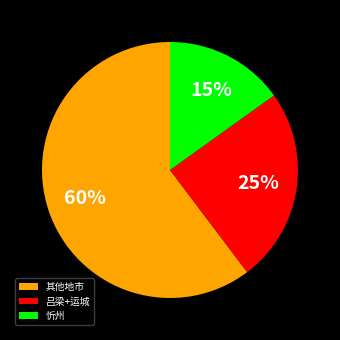

To the nearest percent, what is the average slice percentage?

33%